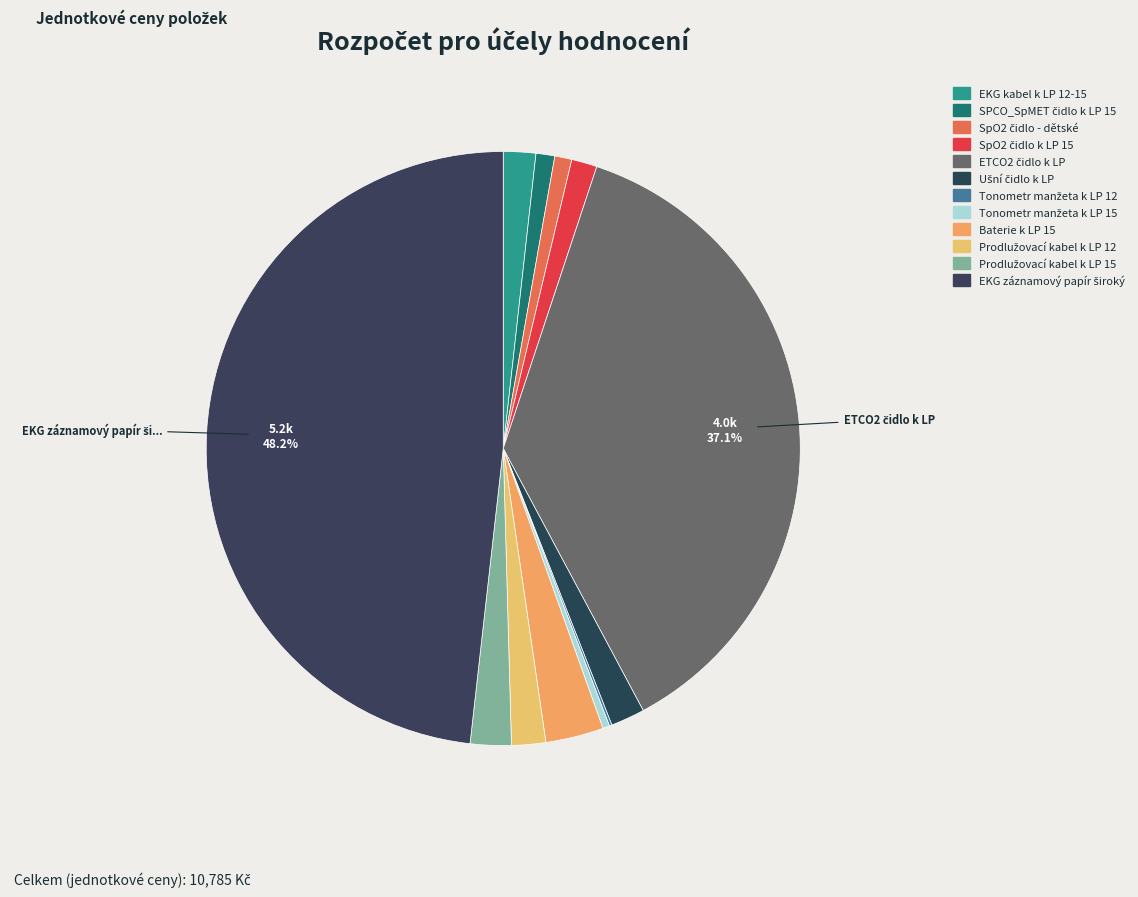

Combined, do Ušní čidlo k LP and Tonometr manžeta k LP 12 account for over 50%?

No